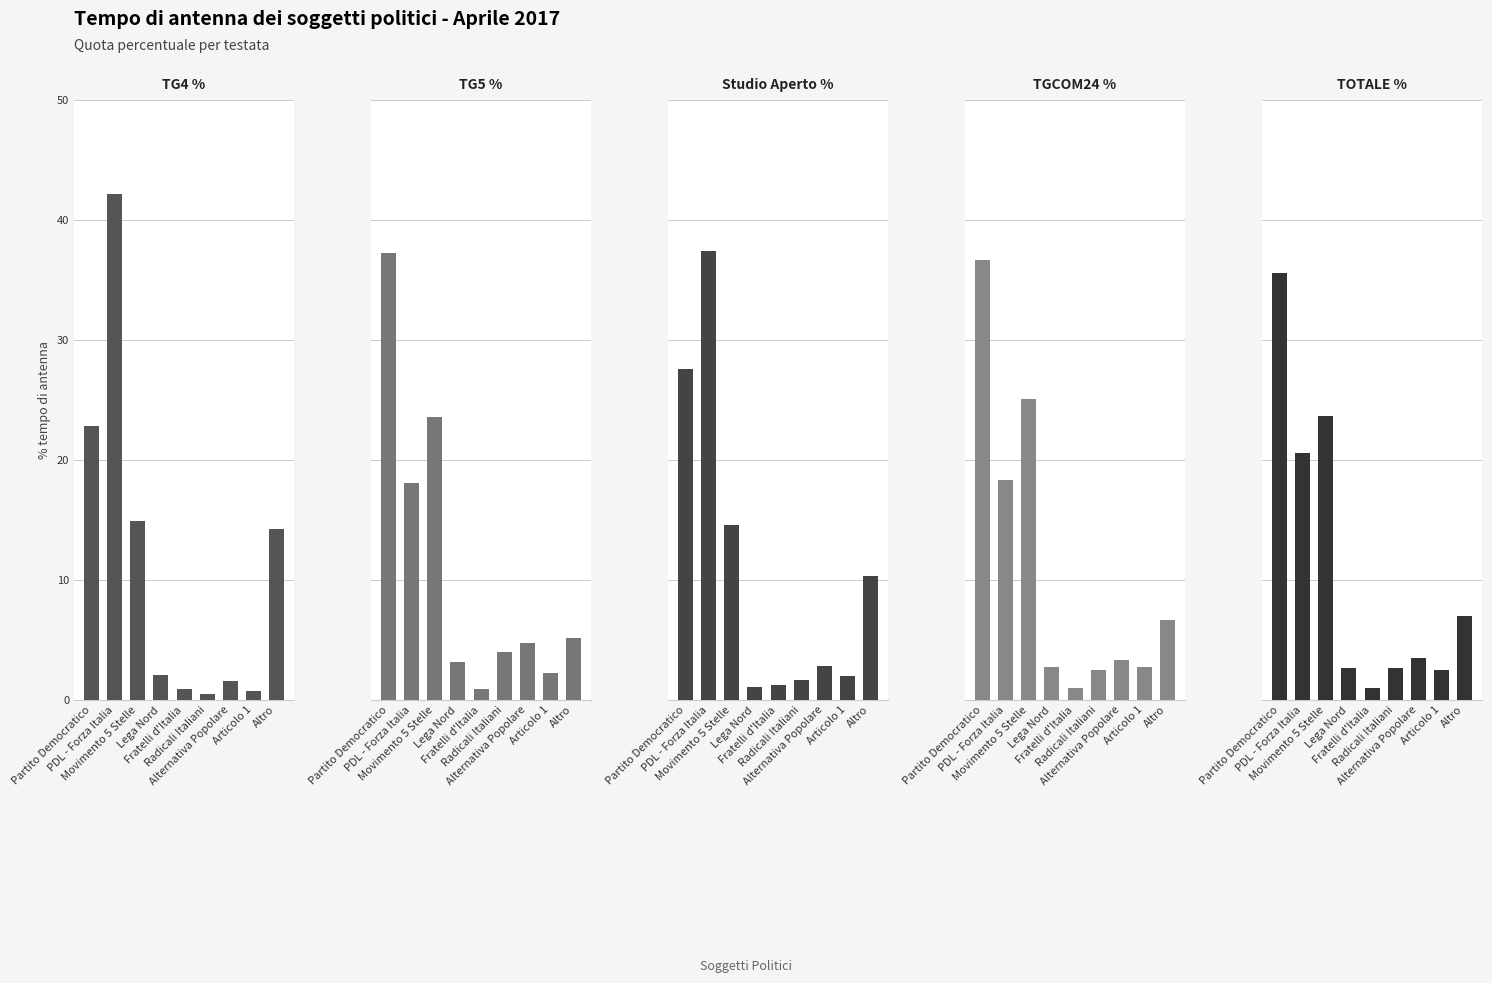

What is the spread (max minus min) of values at Partito Democratico?

14.5